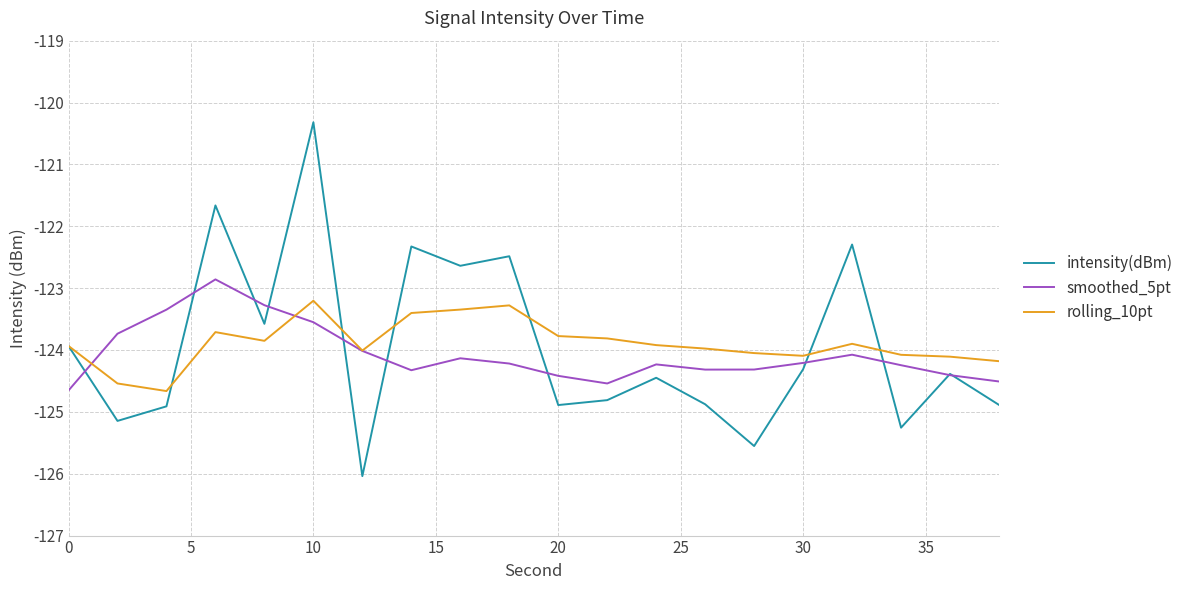

Which series has the widest spread of values?

intensity(dBm)